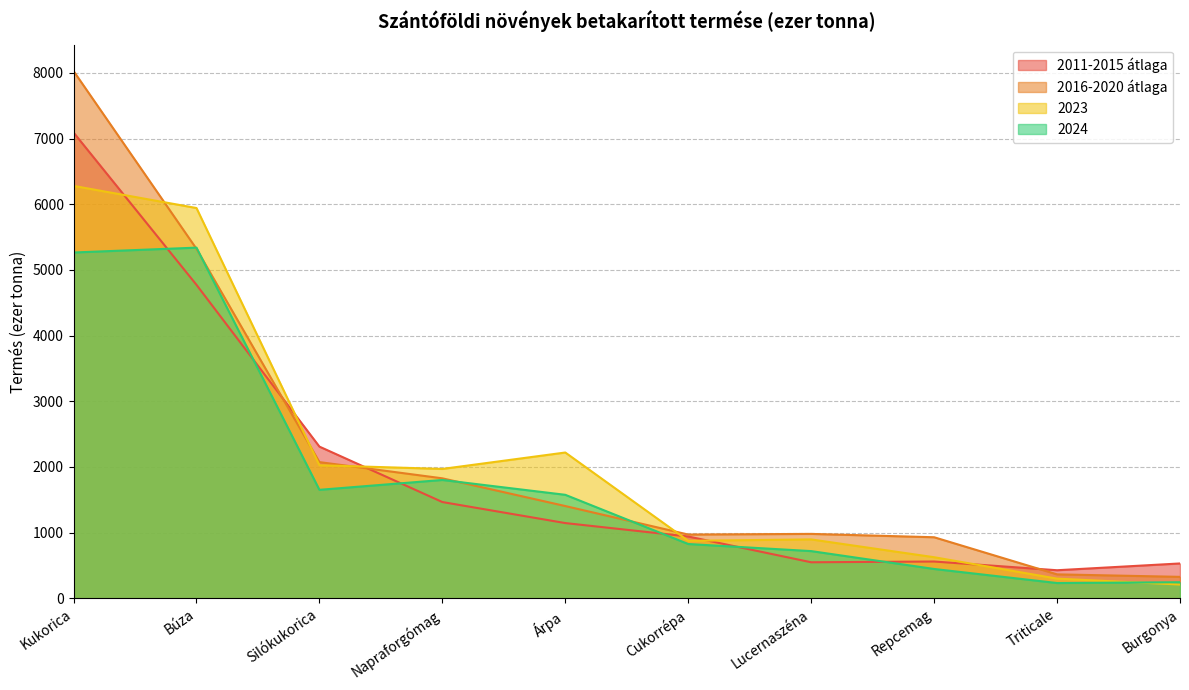

Count the number of data series in this chart.

4